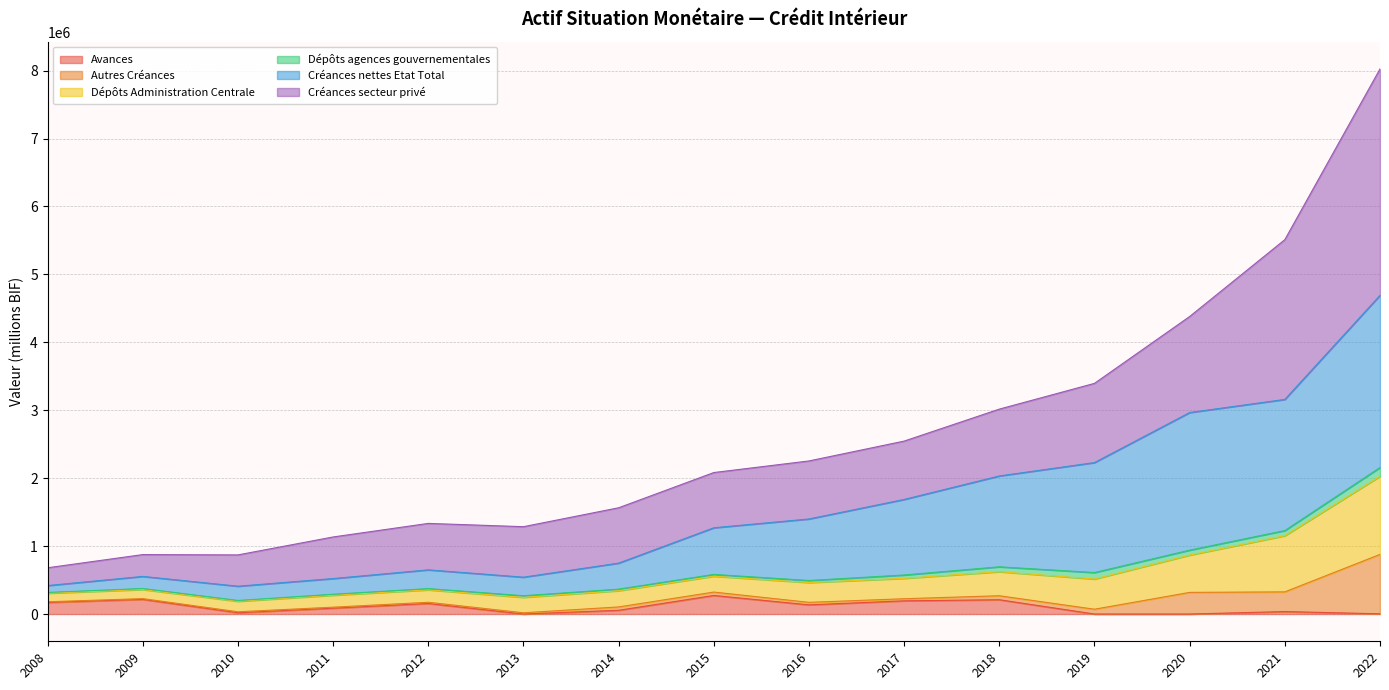

At which category is the sum across all series the highest?

2022